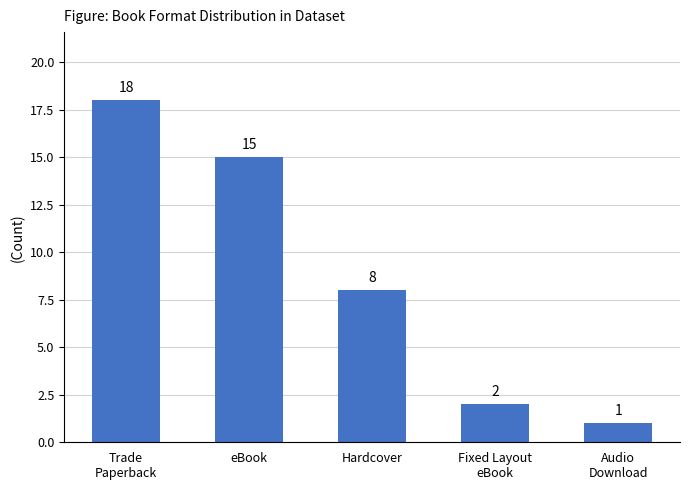

True or false: the data shows 0 at Audio
Download.

False